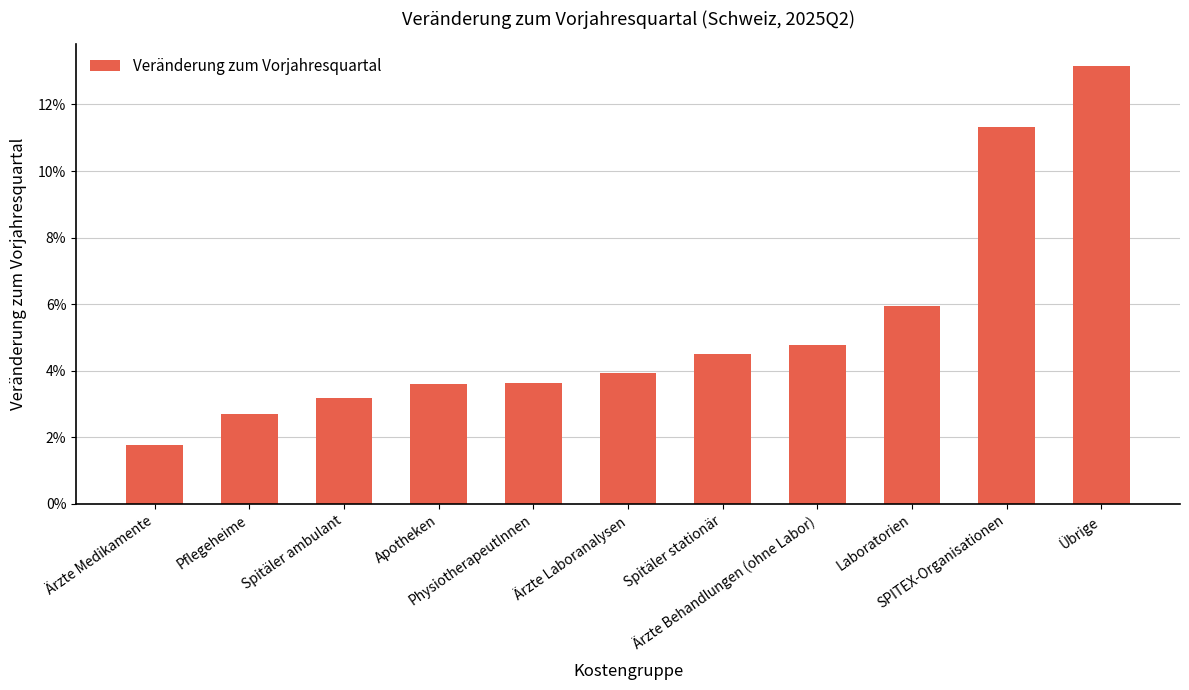

Rank the categories by value from lowest to highest.

Ärzte Medikamente, Pflegeheime, Spitäler ambulant, Apotheken, PhysiotherapeutInnen, Ärzte Laboranalysen, Spitäler stationär, Ärzte Behandlungen (ohne Labor), Laboratorien, SPITEX-Organisationen, Übrige